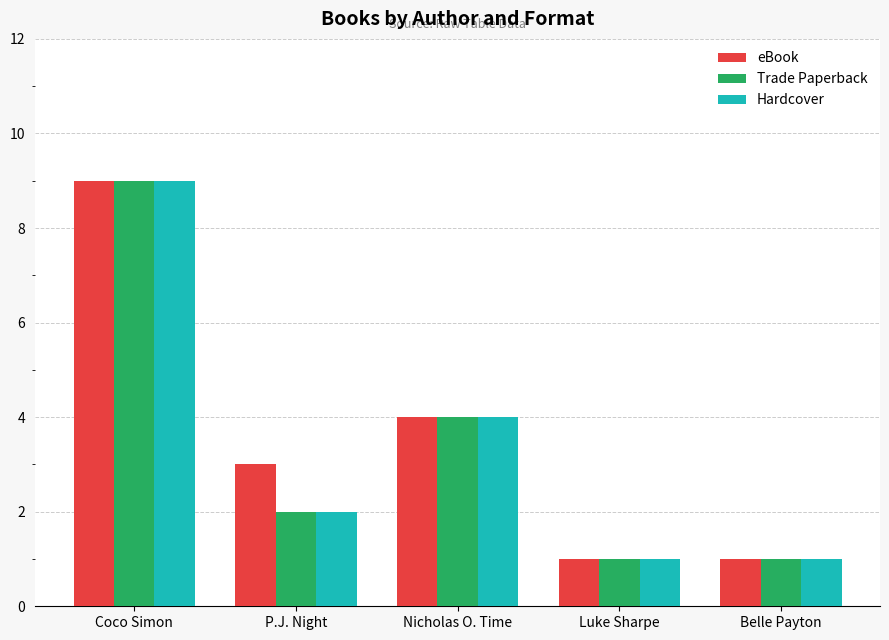

At which label does eBook reach its peak?

Coco Simon